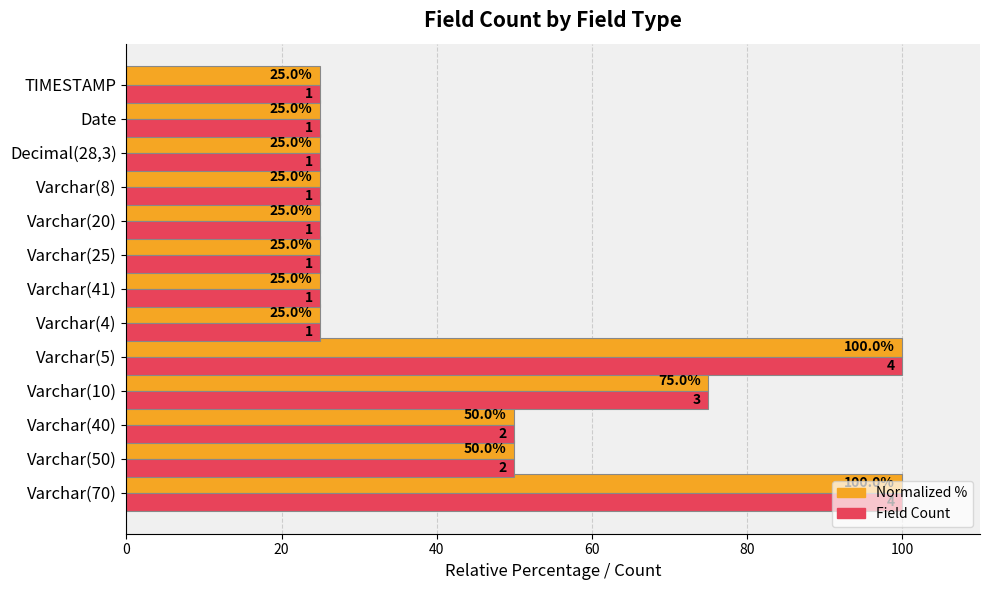

What is the total value across all series at Varchar(5)?

200